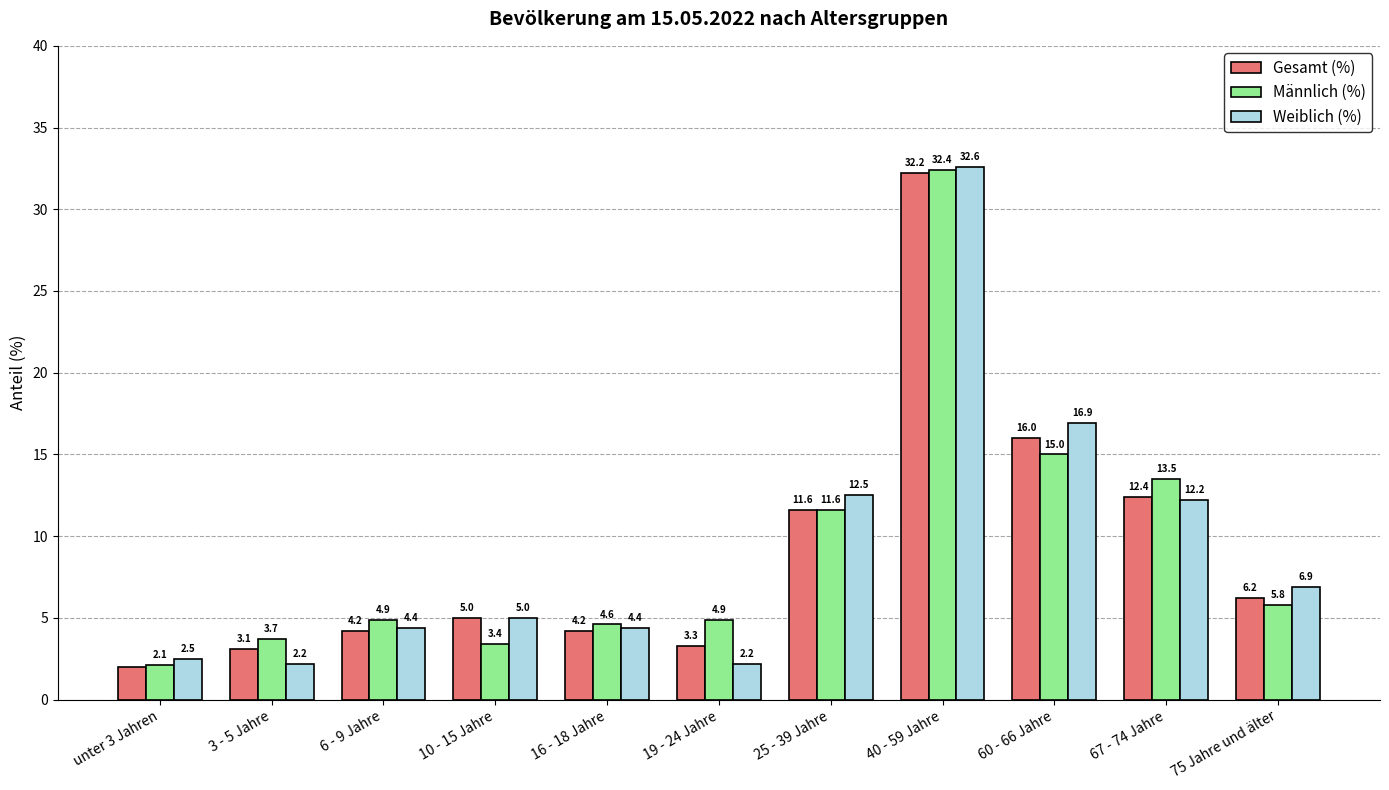

Between 19 - 24 Jahre and 67 - 74 Jahre, which series saw the biggest shift?

Weiblich (%)